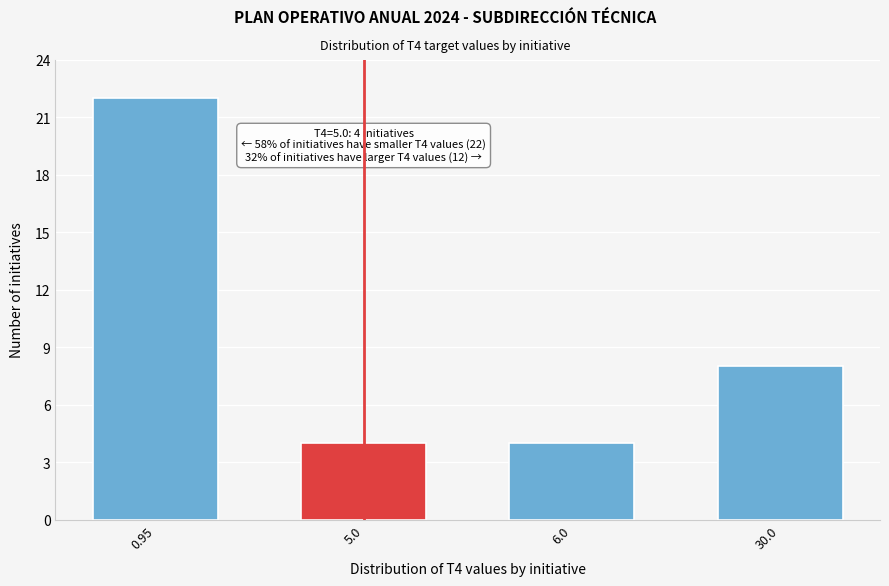

Reading right to left, what are all the values shown in this chart?

8	4	4	22